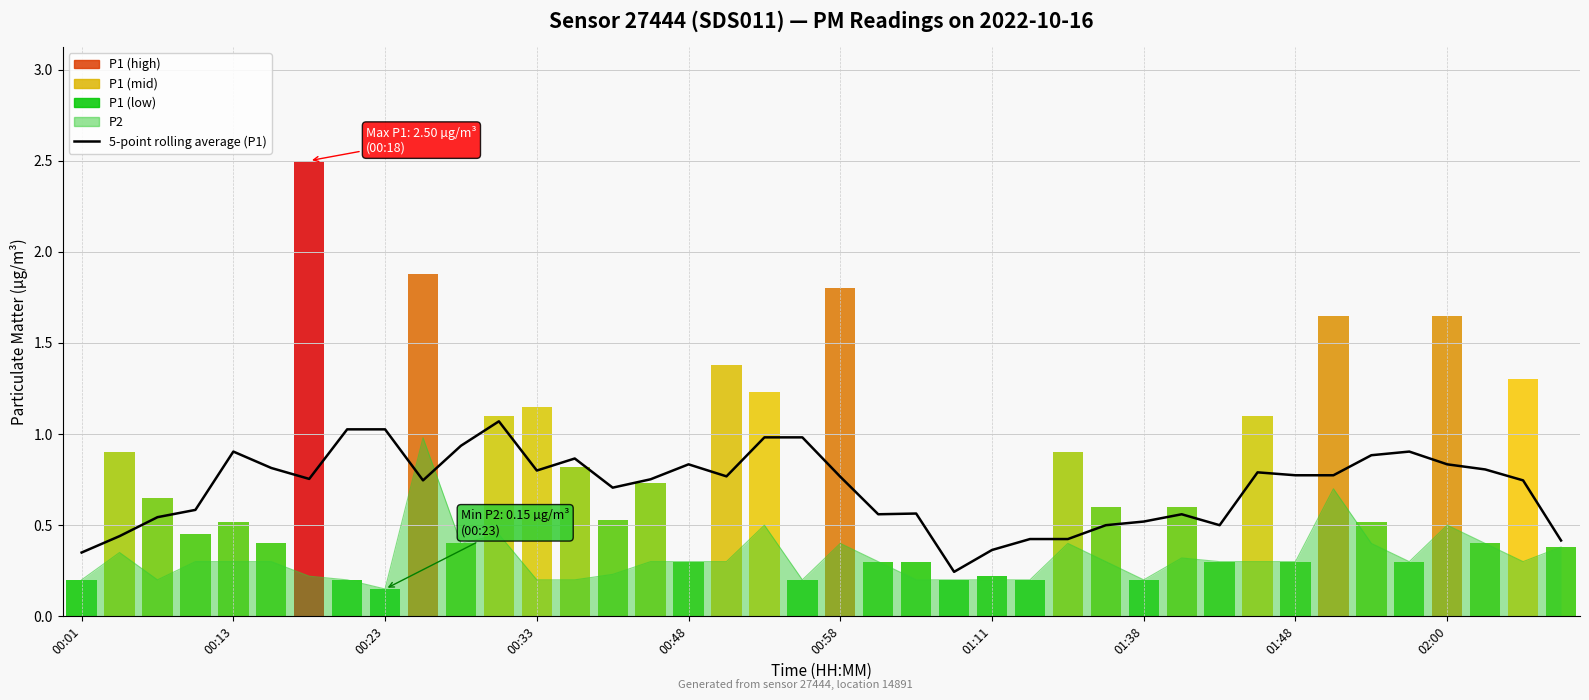

The chart shows a value of 1.0 at 19. True or false?

True